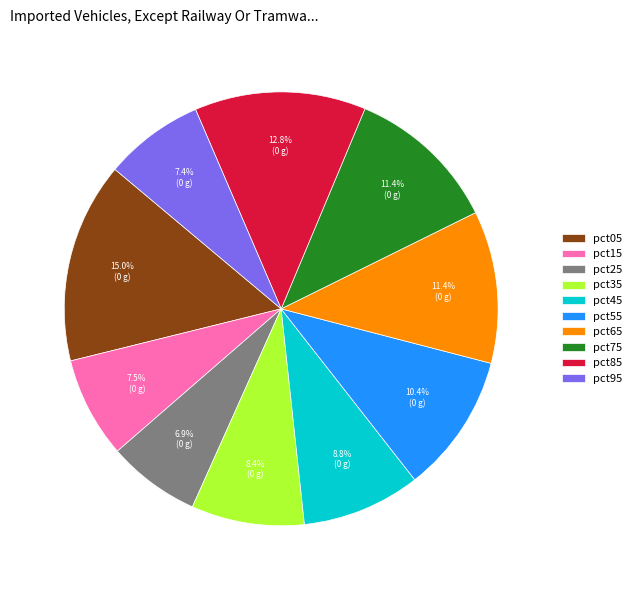

Which has a higher value, pct65 or pct55?

pct65